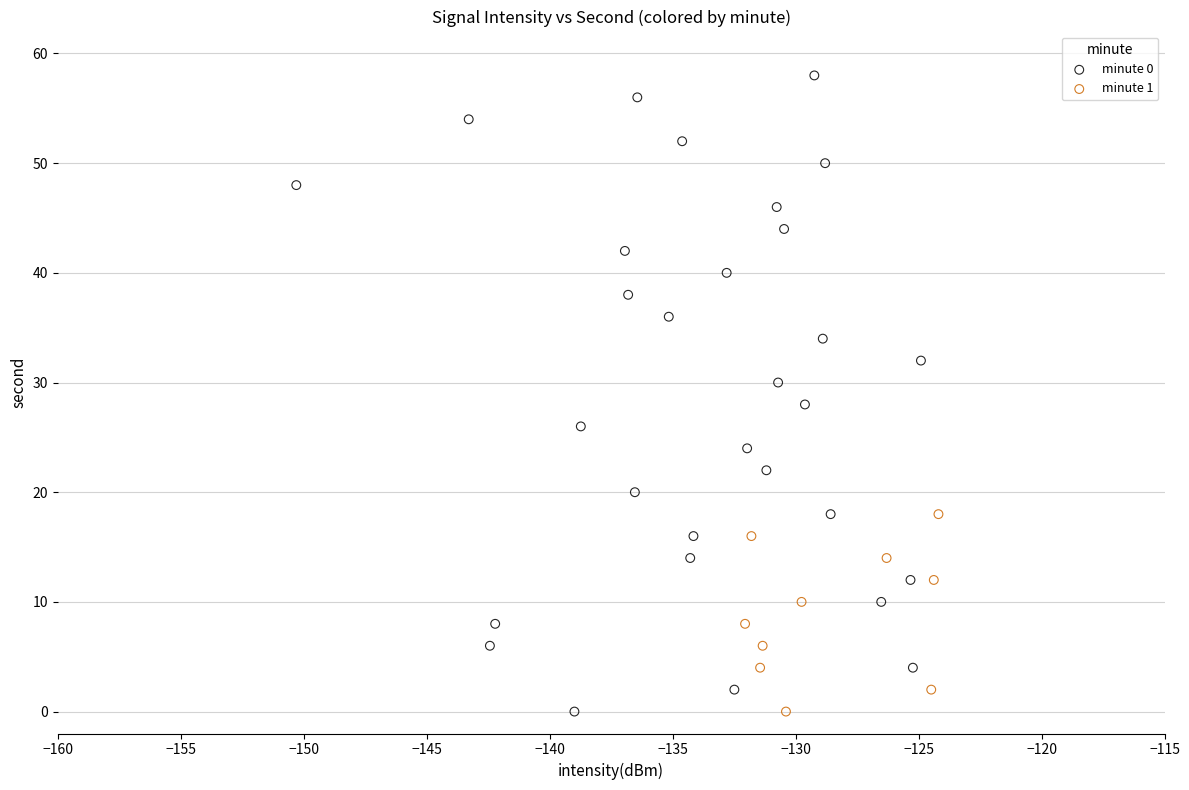

Which series has the widest spread of Y values?

minute 0